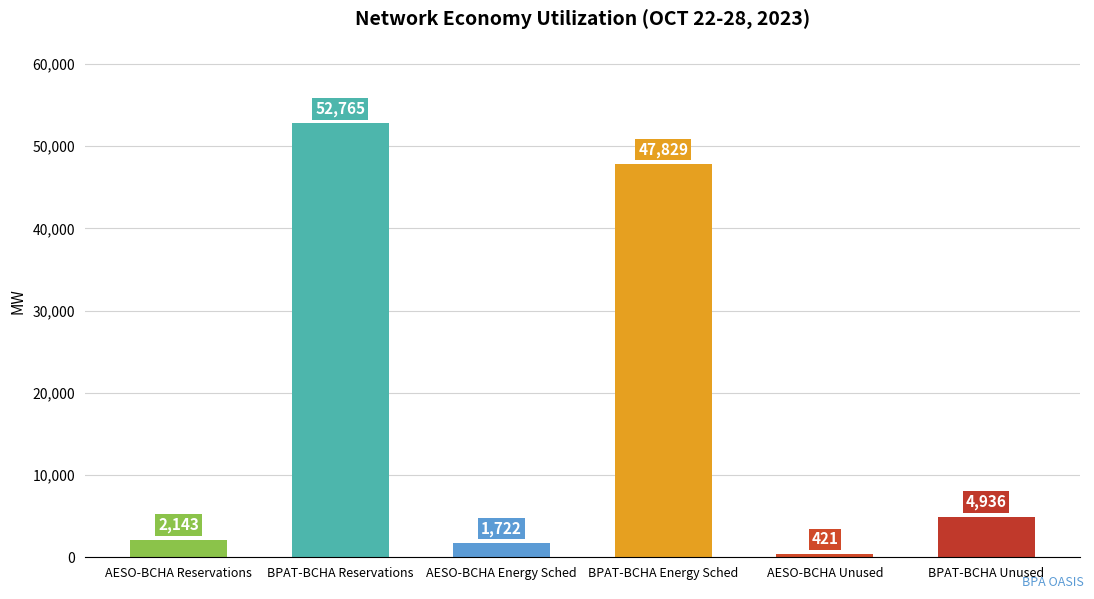

Between BPAT-BCHA Unused and AESO-BCHA Reservations, which is larger?

BPAT-BCHA Unused